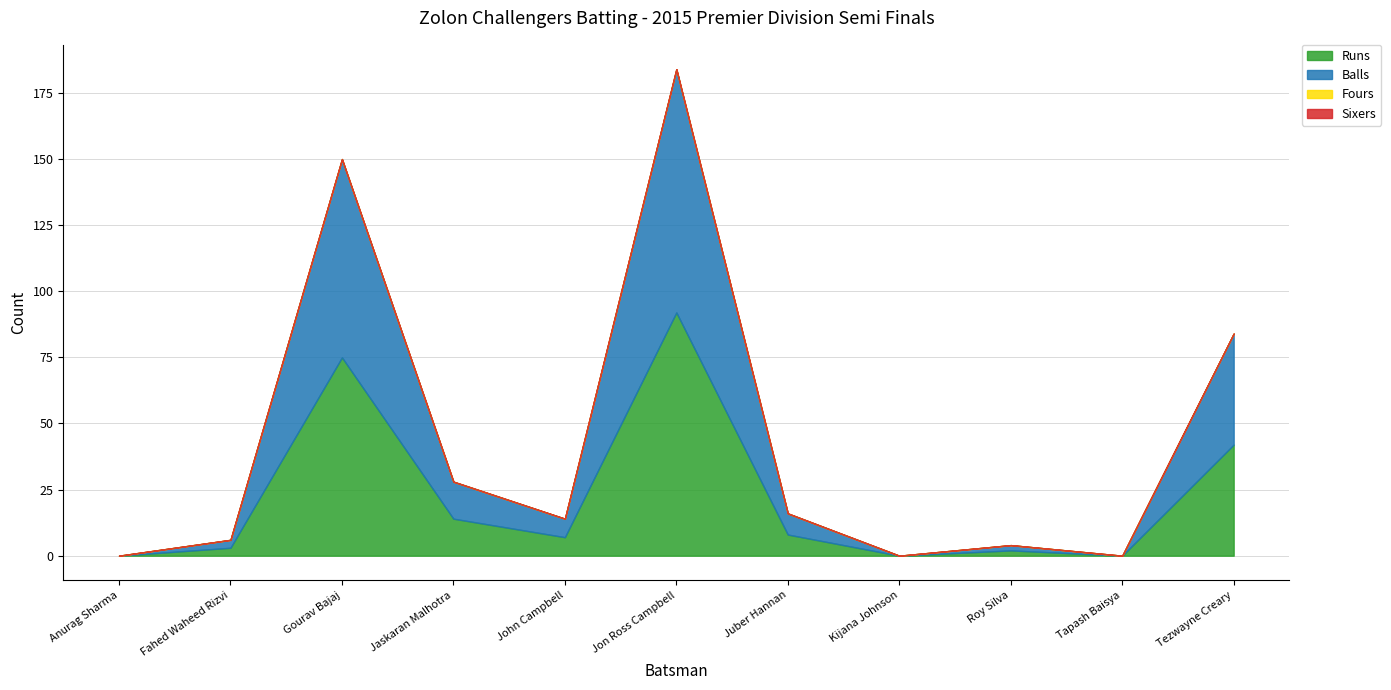

At which label does Balls first exceed 7?

Gourav Bajaj